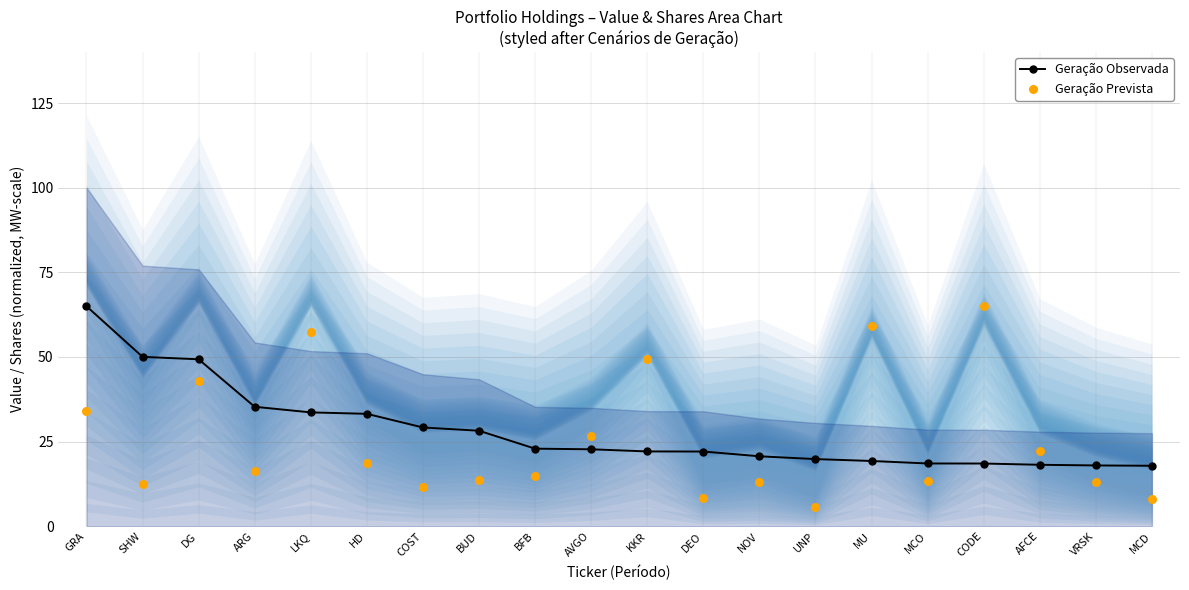

Which series contains the lowest Y value?

Geração Prevista